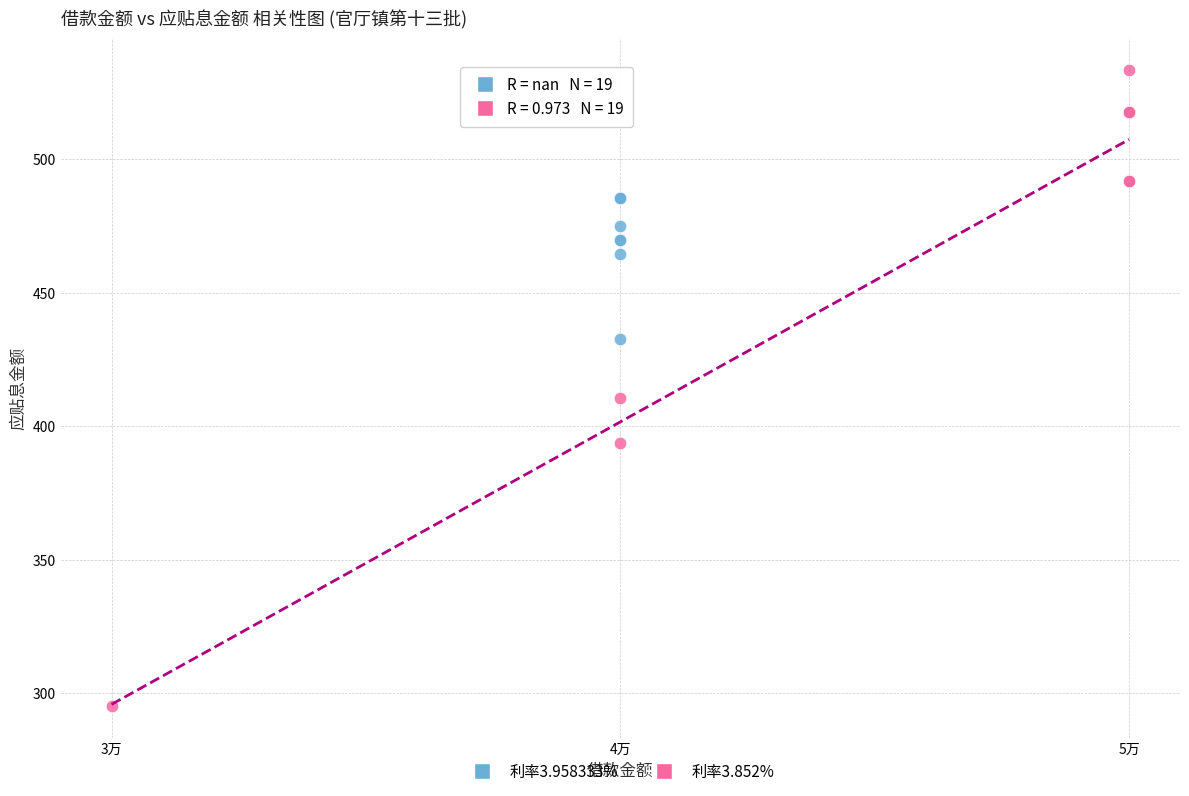

Which series reaches the minimum Y coordinate?

利率3.852%